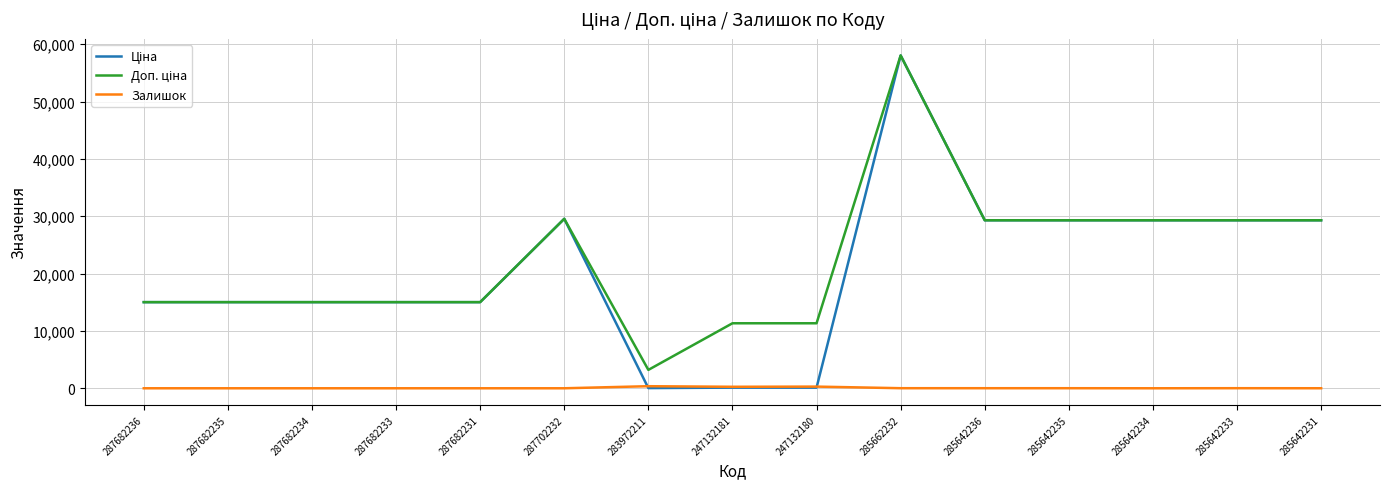

What is the difference between the highest and lowest values at 285642234?

29294.9